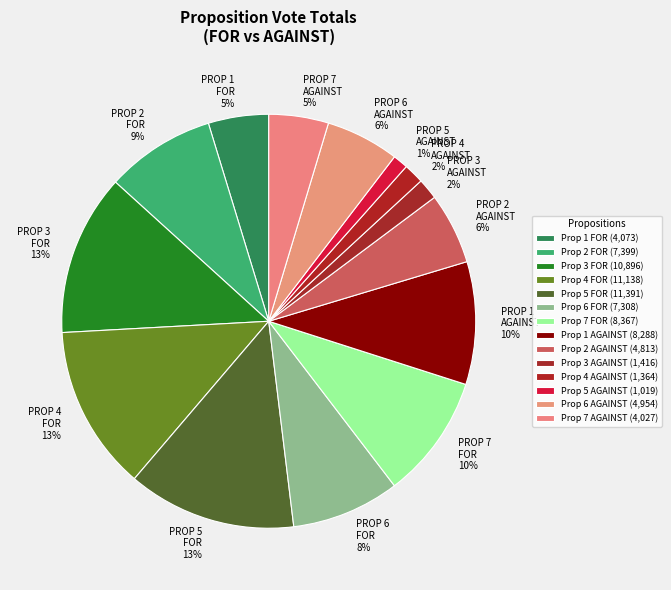

What percentage is the PROP 6 AGAINST 6% slice, to the nearest percent?

6%